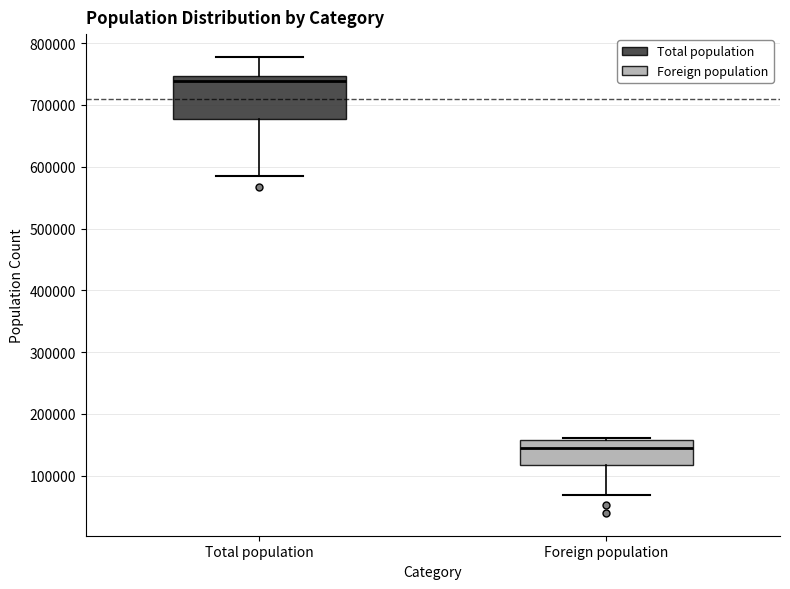

Reading left to right, transcribe this box plot: for each box, give where its median line is, the range the box spans, and where its two whiskers end, as read against the y-axis. The values are not printed on the chart, so give them approximately, as read against the axis.

Total population: median 740000, box 680000 to 750000, whiskers 590000 to 780000
Foreign population: median 140000, box 120000 to 160000, whiskers 70000 to 160000